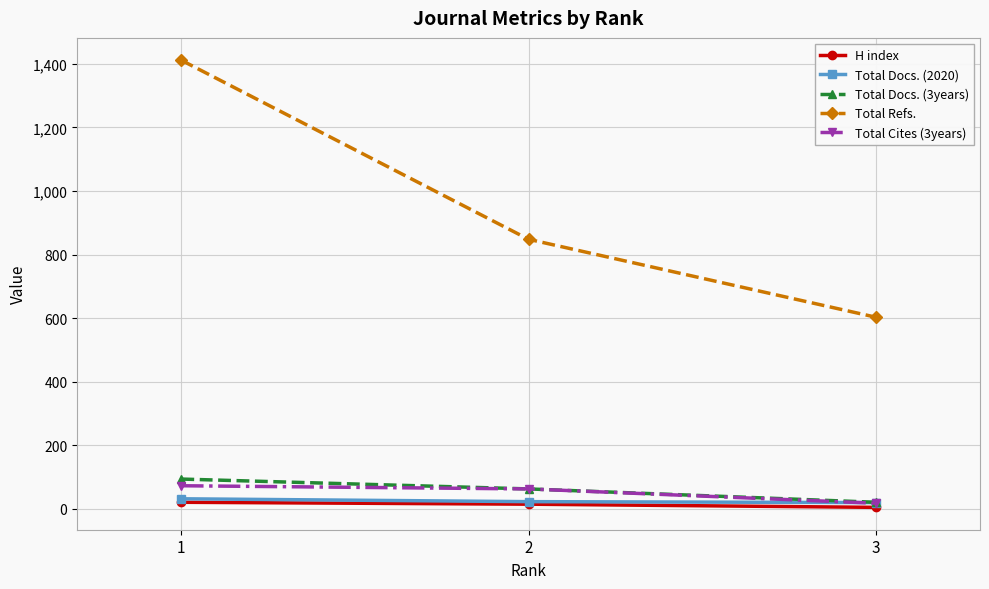

Which series has the largest total across all categories?

Total Refs.